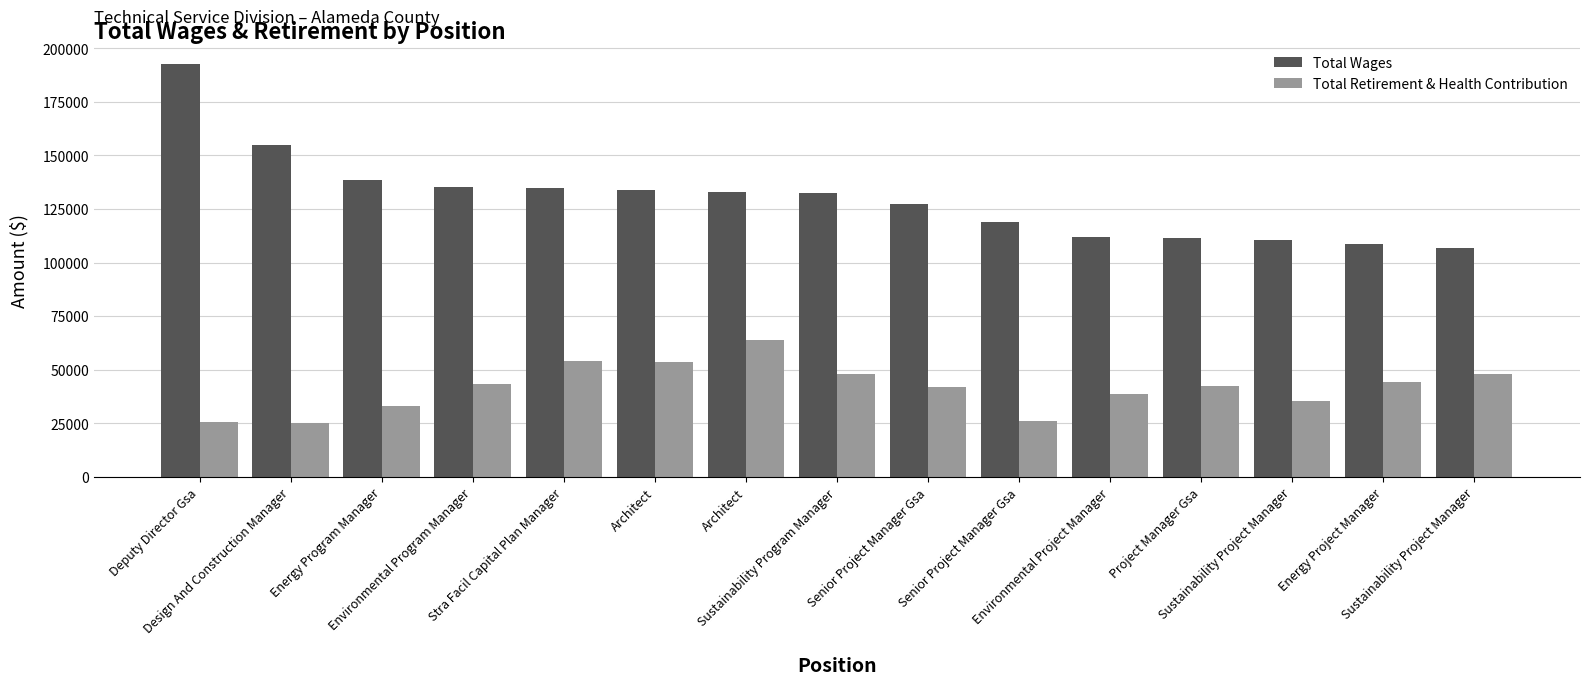

How many bars are there in each group?

2